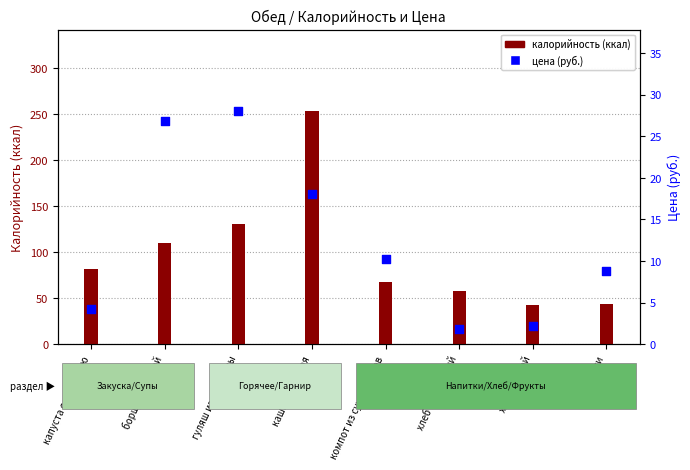

What is the total value across all series at борщ с капустой?

136.8